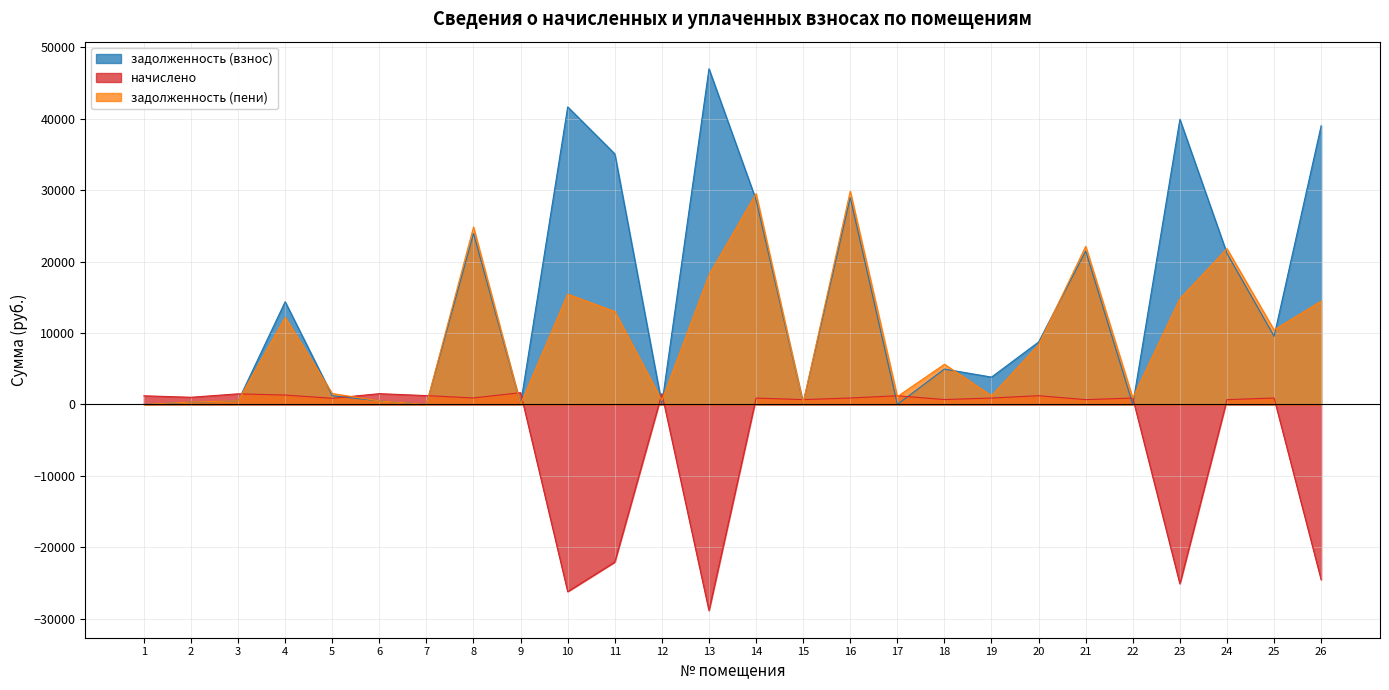

Reading left to right, extract all data points from this chart.

задолженность (взнос): 1=0.2	2=310.0	3=460.0	4=14368.2	5=1219.0	6=487.3	7=0.0	8=23927.2	9=48.0	10=41651.4	11=35075.0	12=33.7	13=46988.8	14=28627.4	15=208.3	16=28949.9	17=0.0	18=4944.8	19=3820.9	20=8737.2	21=21470.5	22=0.0	23=39910.8	24=21137.5	25=9537.9	26=39008.0
начислено: 1=1203.2	2=996.0	3=1478.1	4=1306.7	5=854.6	6=1500.0	7=1229.1	8=904.4	9=1637.4	10=-26214.0	11=-22075.1	12=1519.9	13=-28874.8	14=884.5	15=669.3	16=894.4	17=1209.2	18=677.3	19=890.4	20=1215.1	21=663.3	22=890.4	23=-25118.5	24=663.3	25=890.4	26=-24550.3
задолженность (пени): 1=0.2	2=332.0	3=492.7	4=12174.9	5=1522.6	6=487.3	7=0.0	8=24831.6	9=52.0	10=15437.5	11=13000.0	12=535.0	13=18113.9	14=29511.9	15=223.1	16=29844.3	17=1091.3	18=5622.1	19=1211.3	20=8358.4	21=22133.8	22=890.0	23=14792.3	24=21800.8	25=10428.3	26=14457.7